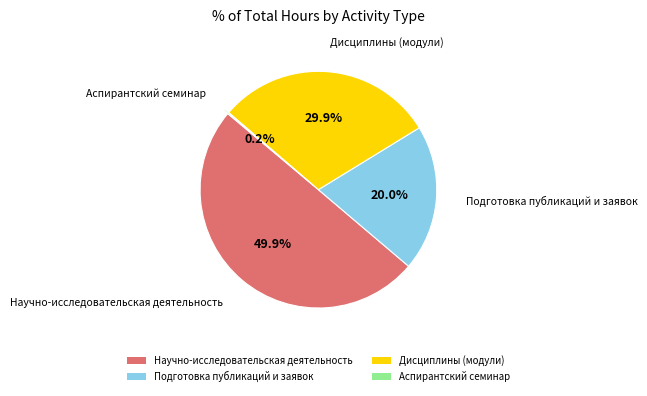

How much of the chart is everything except Научно-исследовательская деятельность?

50.1%